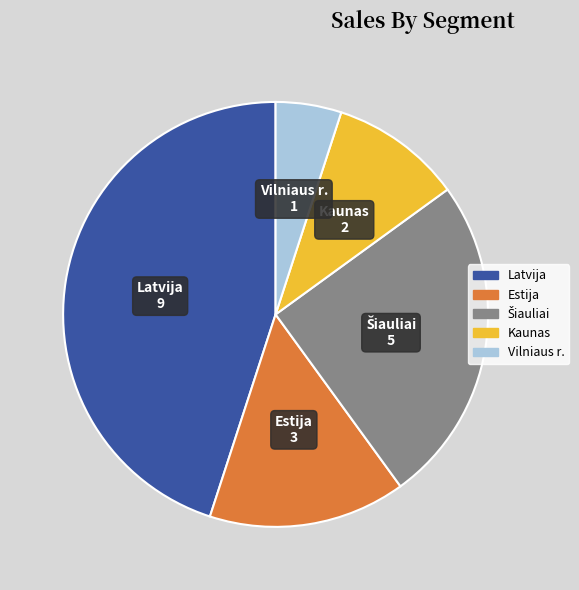

Which slice is the smallest?

Vilniaus r.